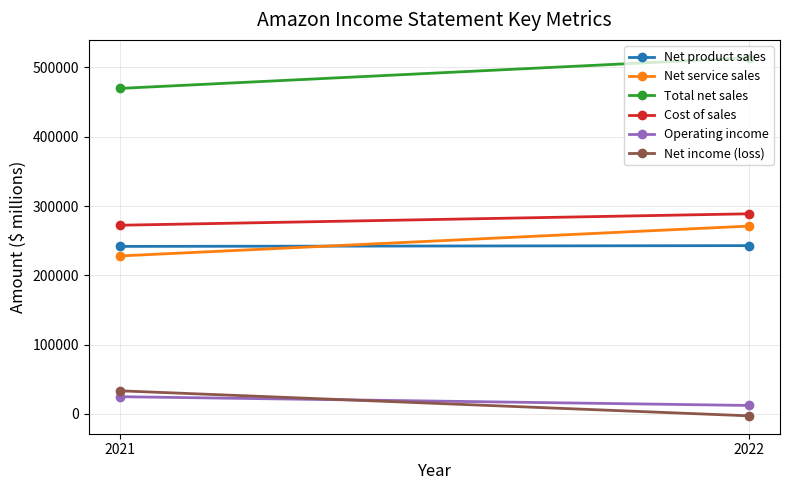

How many lines are shown in the chart?

6